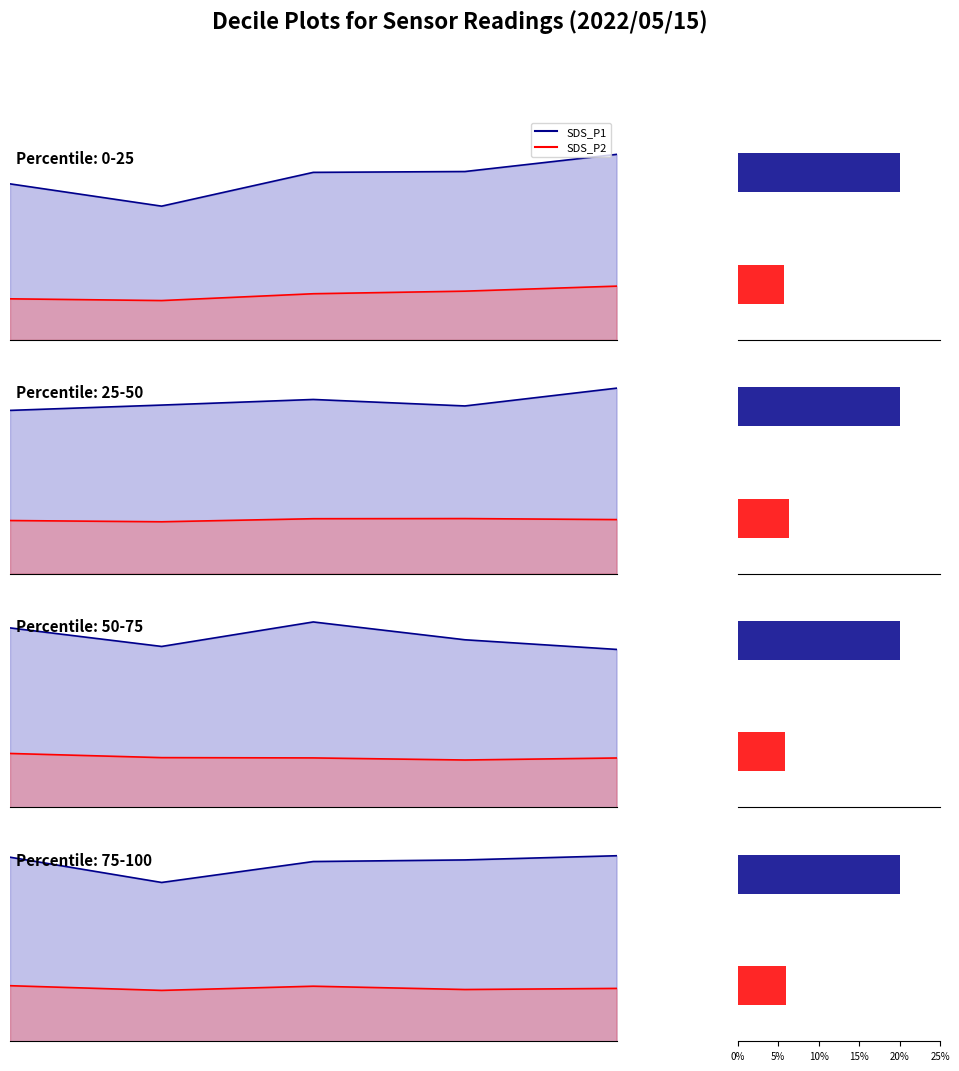

What is the average value of the SDS_P2 series?

0.3